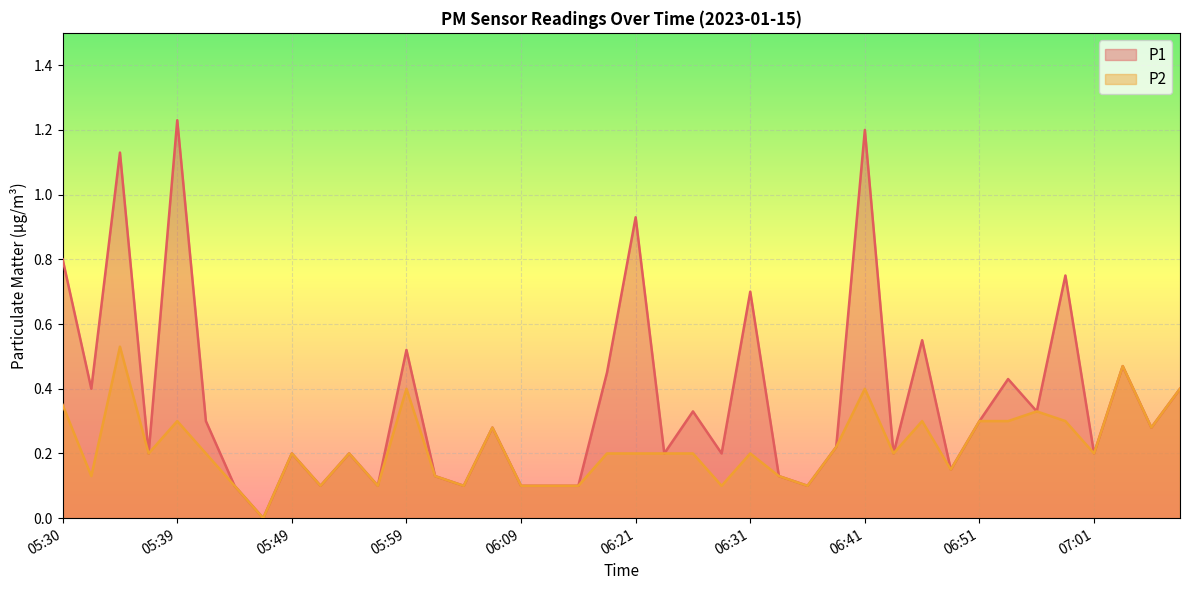

Which series changed the most between 06:01 and 06:38?

P1